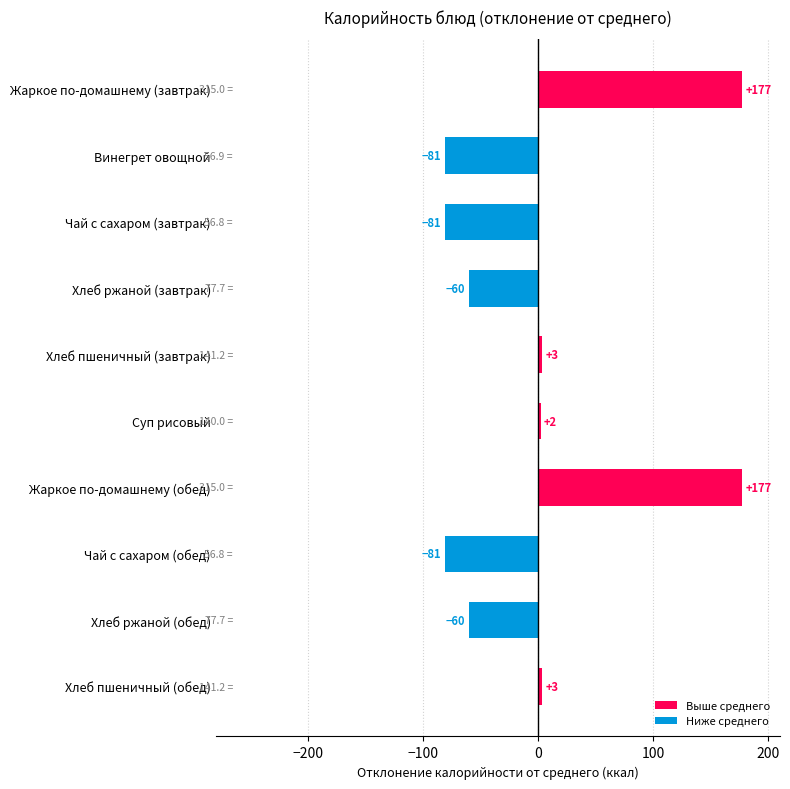

Does the chart contain any negative values?

Yes